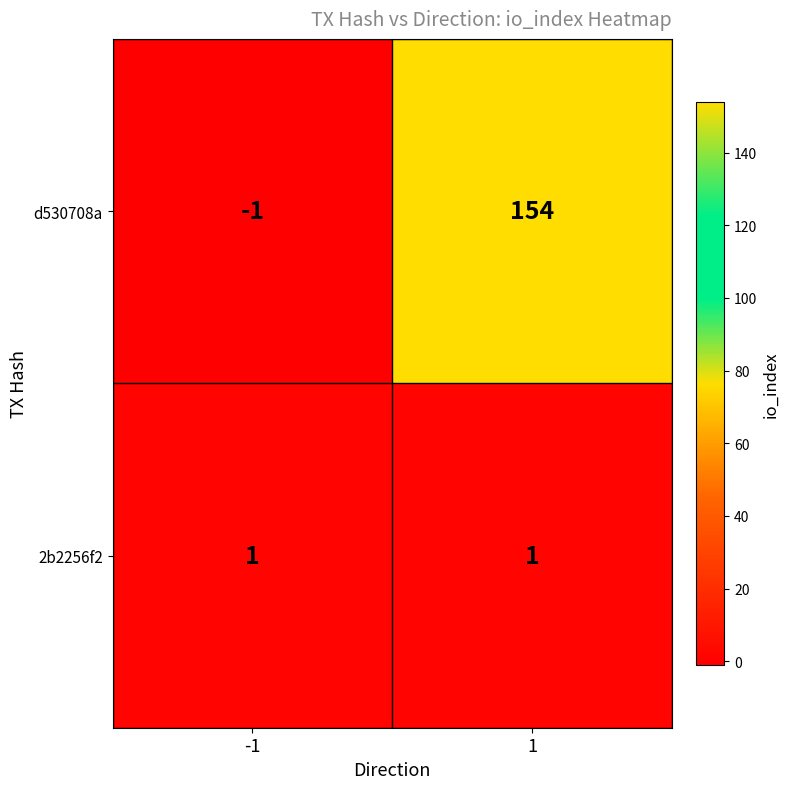

At which category is the sum across all series the highest?

1